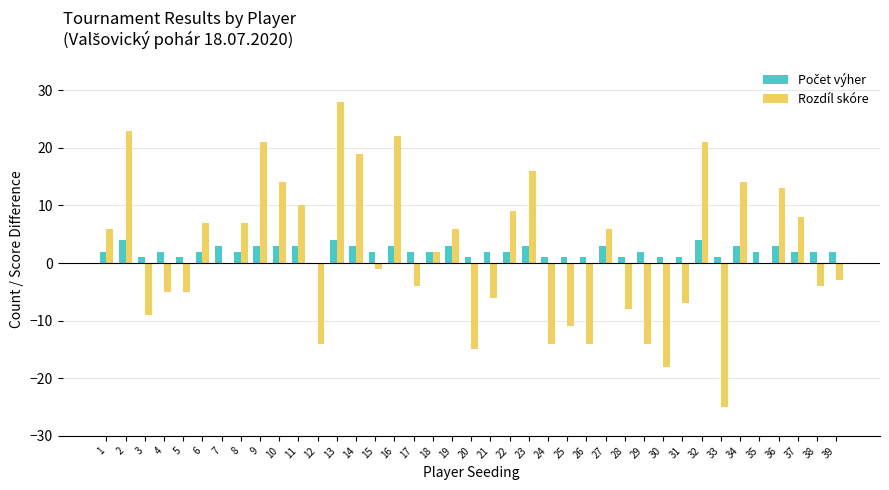

True or false: Rozdíl skóre has a value of 23 at 2.

True